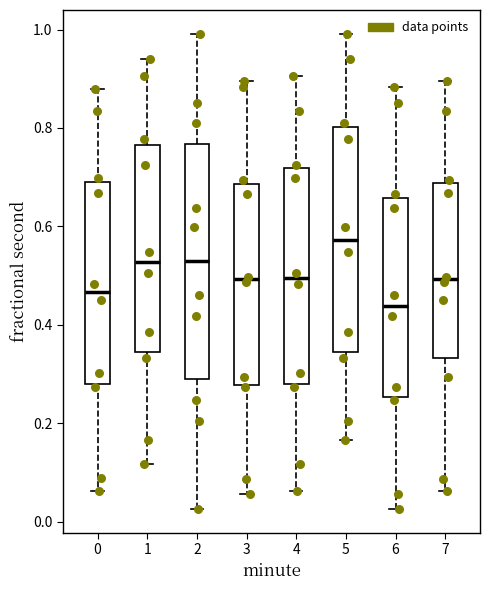

Where is the upper edge of the box at x = 5 on the y-axis? The values are not printed on the chart, so give them approximately, as read against the axis.

0.80